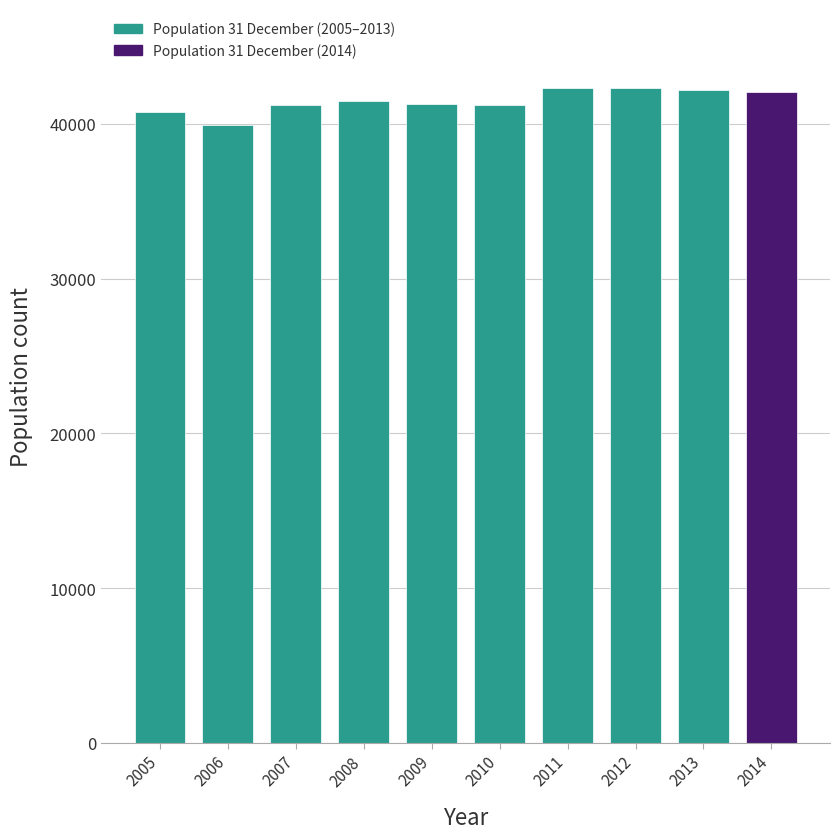

What is the smallest value displayed?

39918